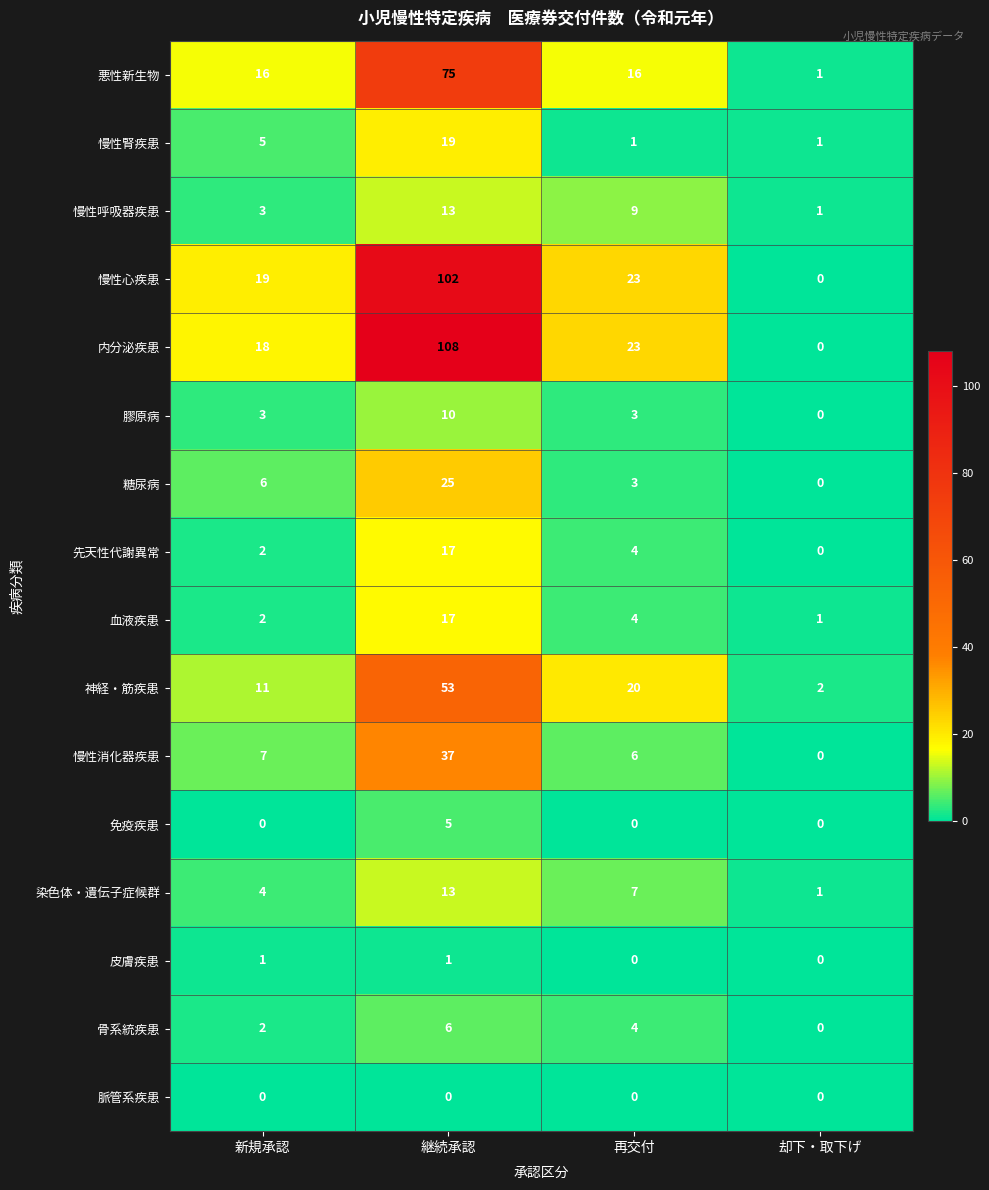

What is the sum of the 慢性心疾患 values at 継続承認 and 新規承認?

121